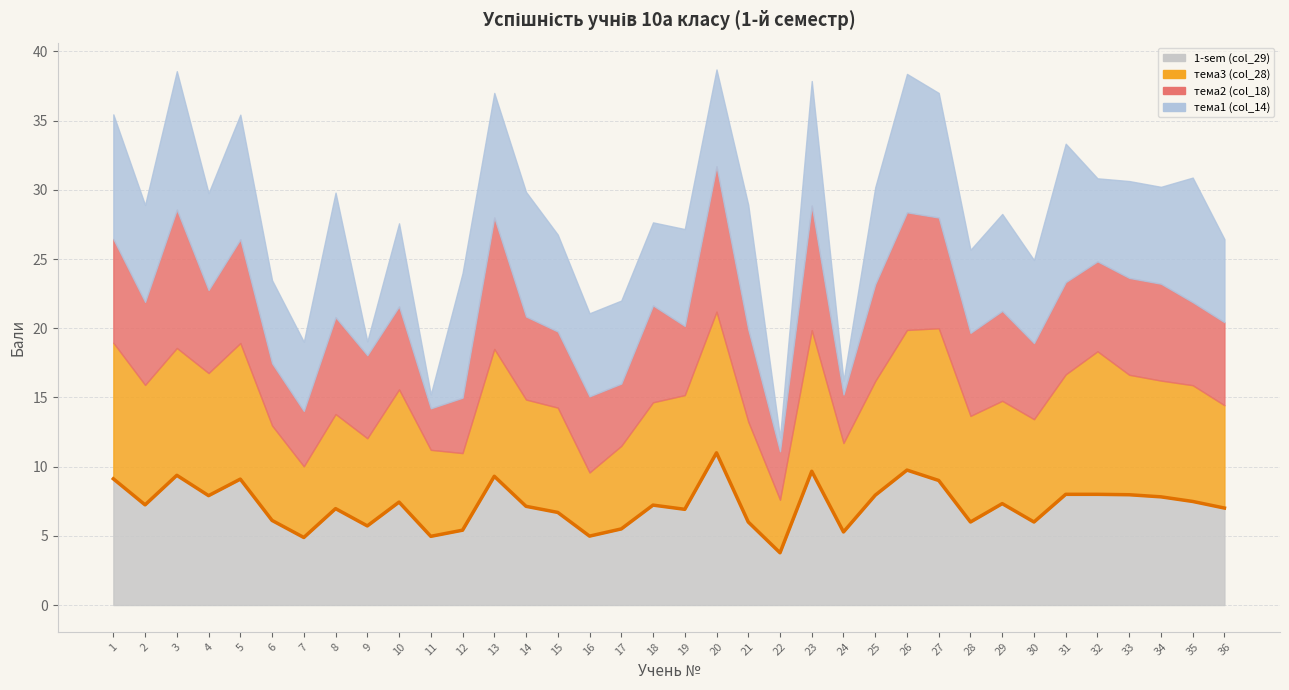

The chart shows a value of 6.1 at 6. True or false?

True